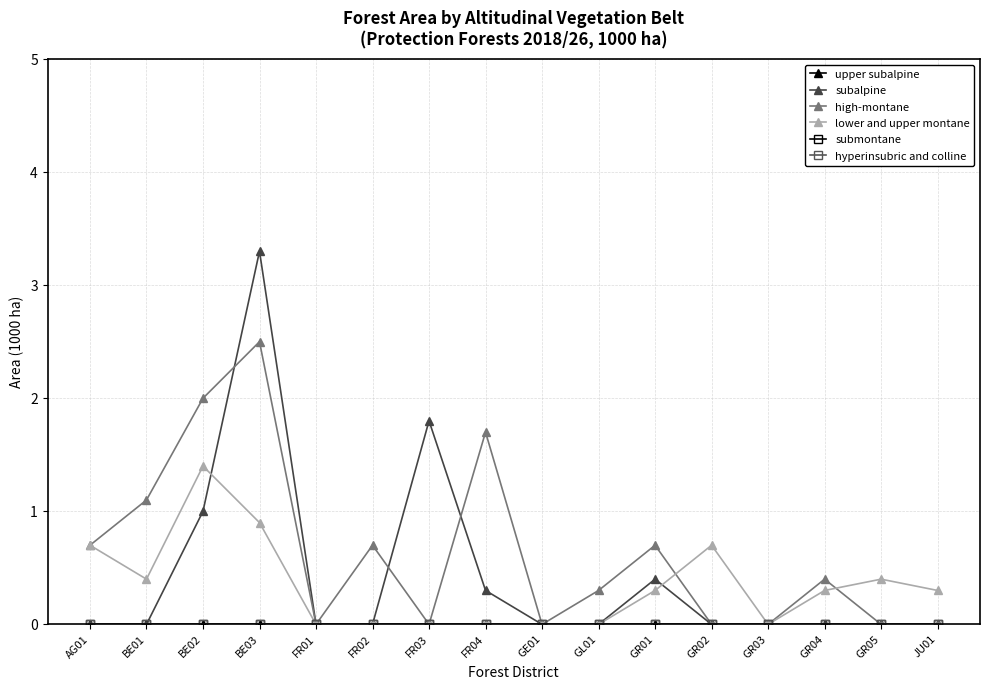

Is this an area chart (filled region under the line)?

No